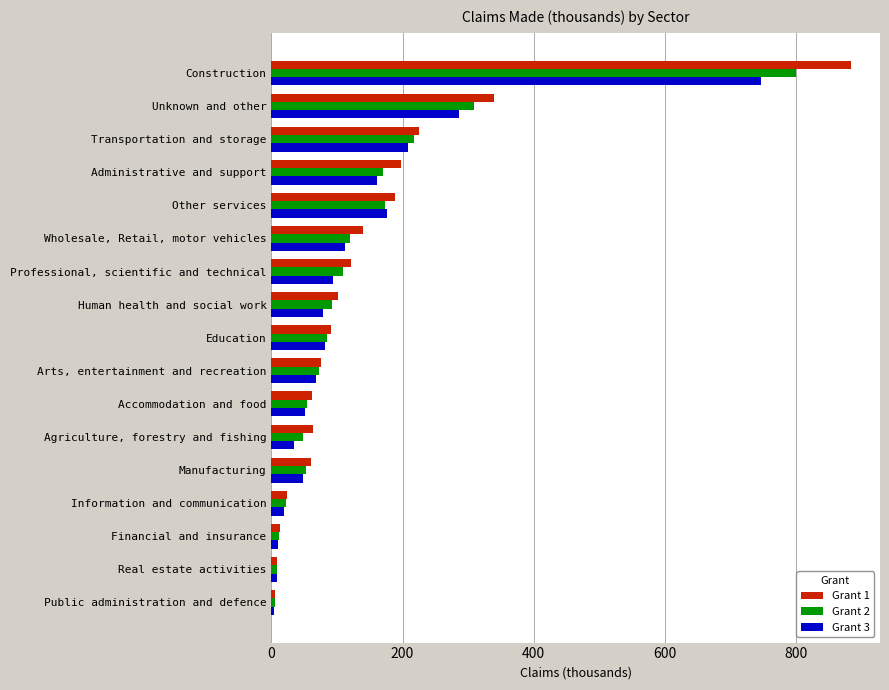

At which category is the sum across all series the highest?

Construction